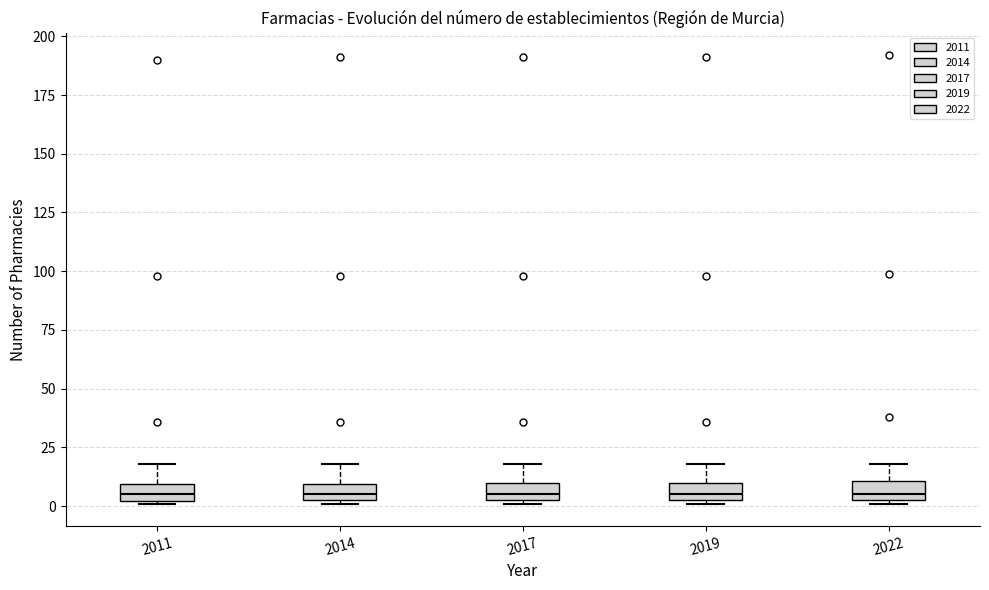

Where is the upper edge of the box at x = 2017 on the y-axis? The values are not printed on the chart, so give them approximately, as read against the axis.

10